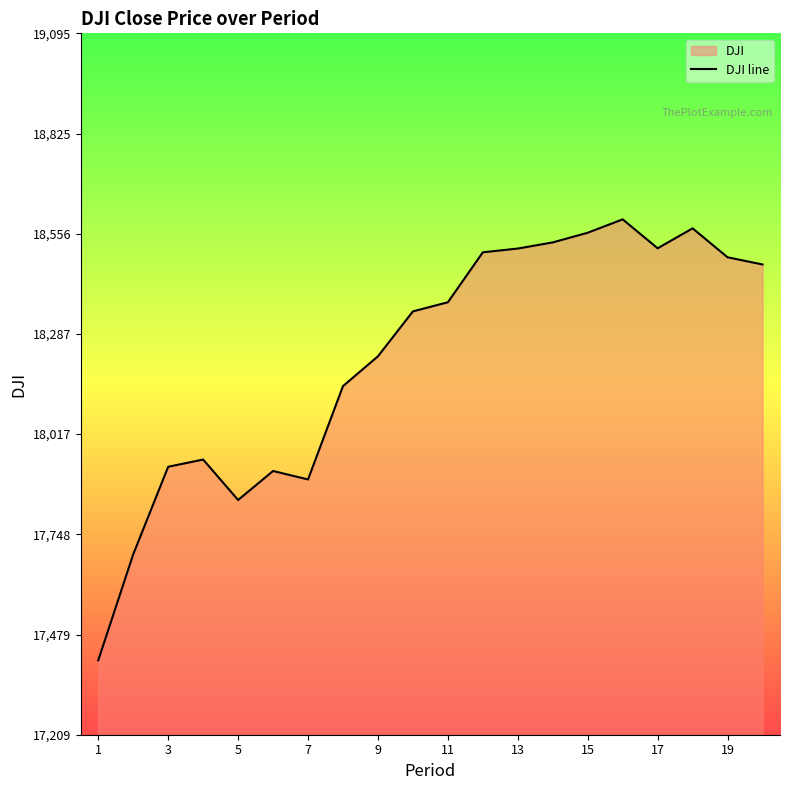

Between 3 and 13, which is larger?

13